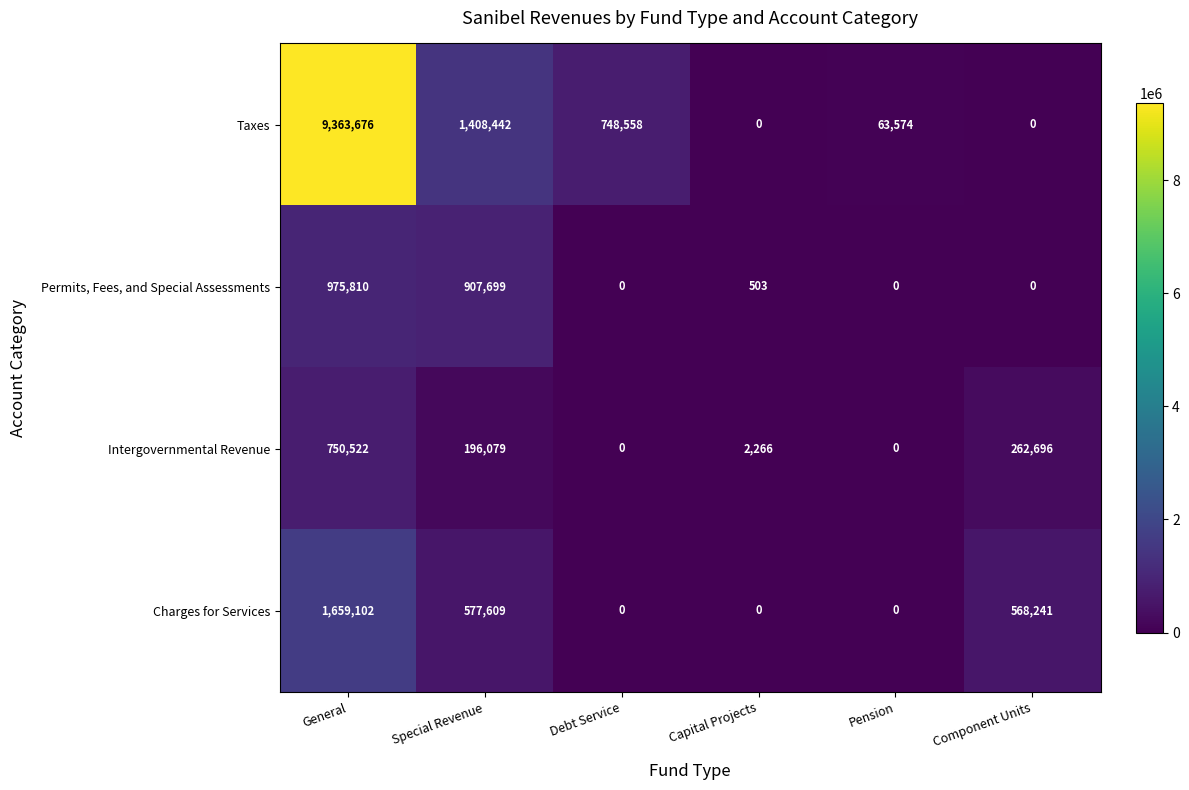

At which label does Charges for Services first exceed 568241?

General